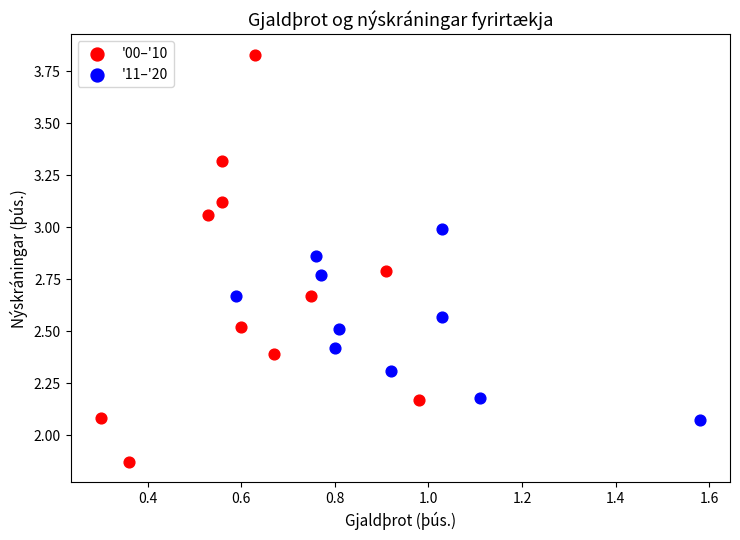

Which series reaches the maximum Y coordinate?

'00–'10